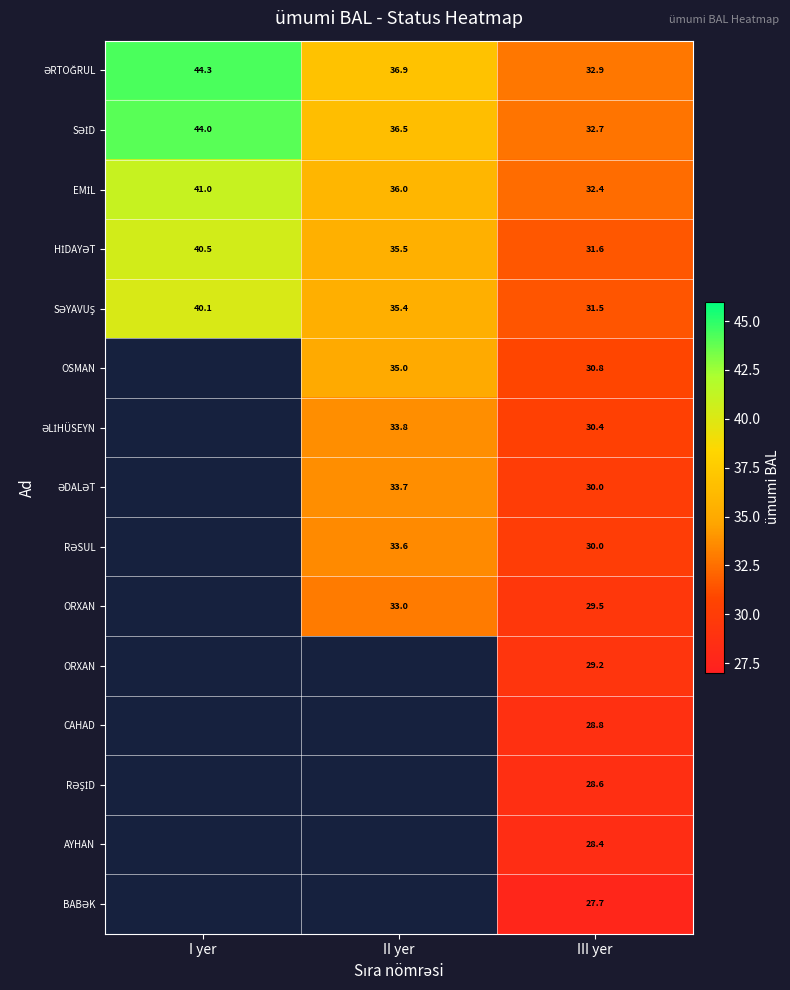

How many data points does each series have?

3